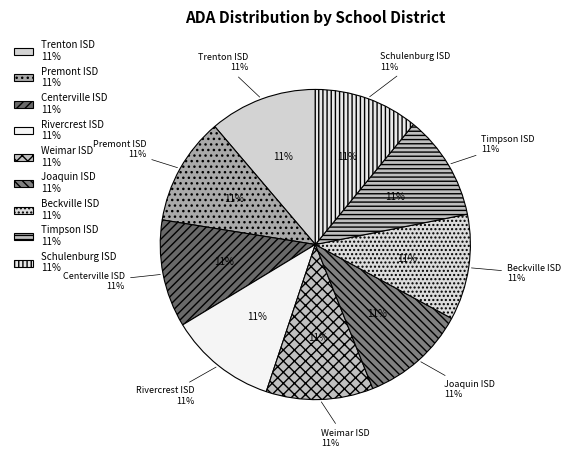

Rank the categories by value from highest to lowest.

Trenton ISD, Premont ISD, Centerville ISD, Rivercrest ISD, Weimar ISD, Joaquin ISD, Beckville ISD, Timpson ISD, Schulenburg ISD